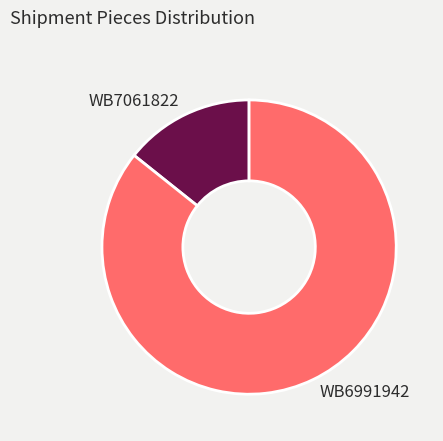

What is the largest slice in the pie chart?

WB6991942